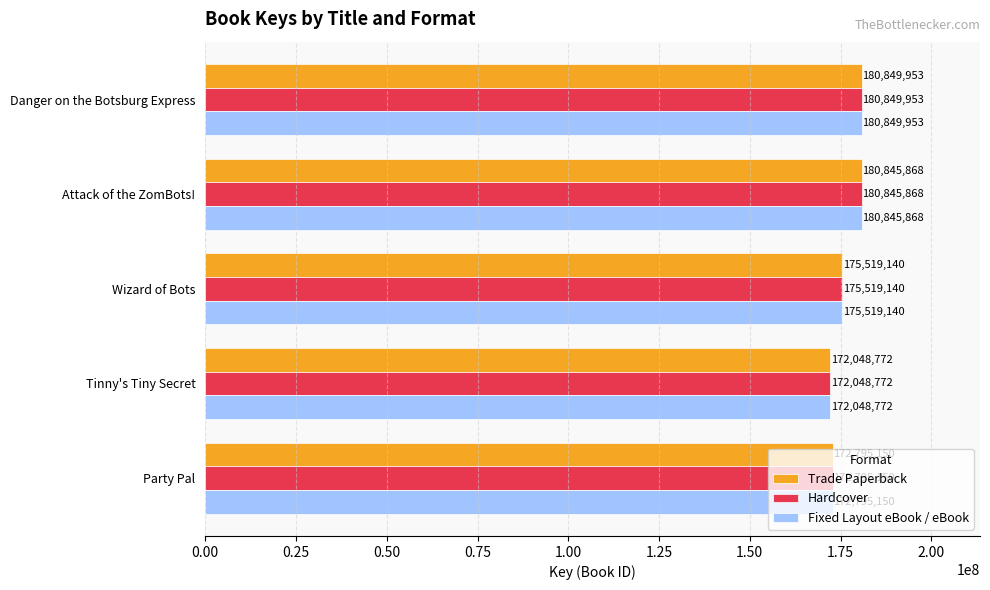

What is the minimum value shown in the chart?

172048772